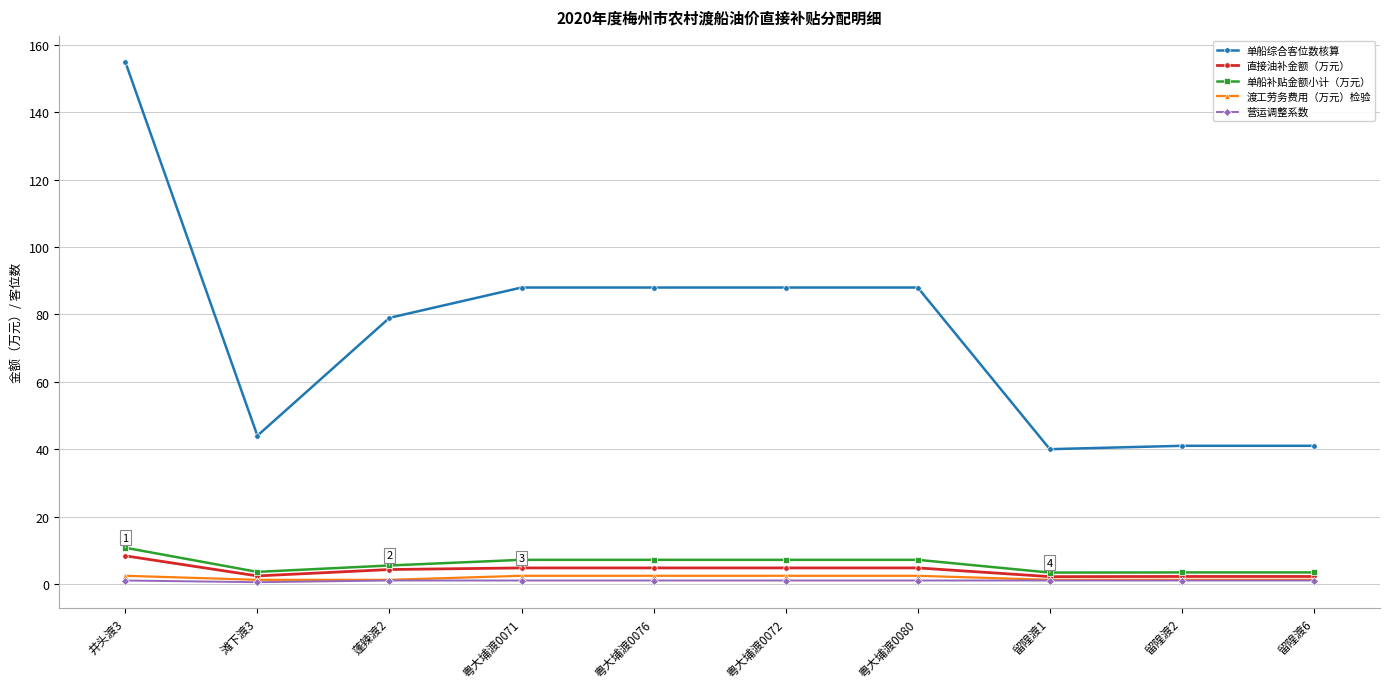

Where is the first local minimum for 单船综合客位数核算?

滩下渡3